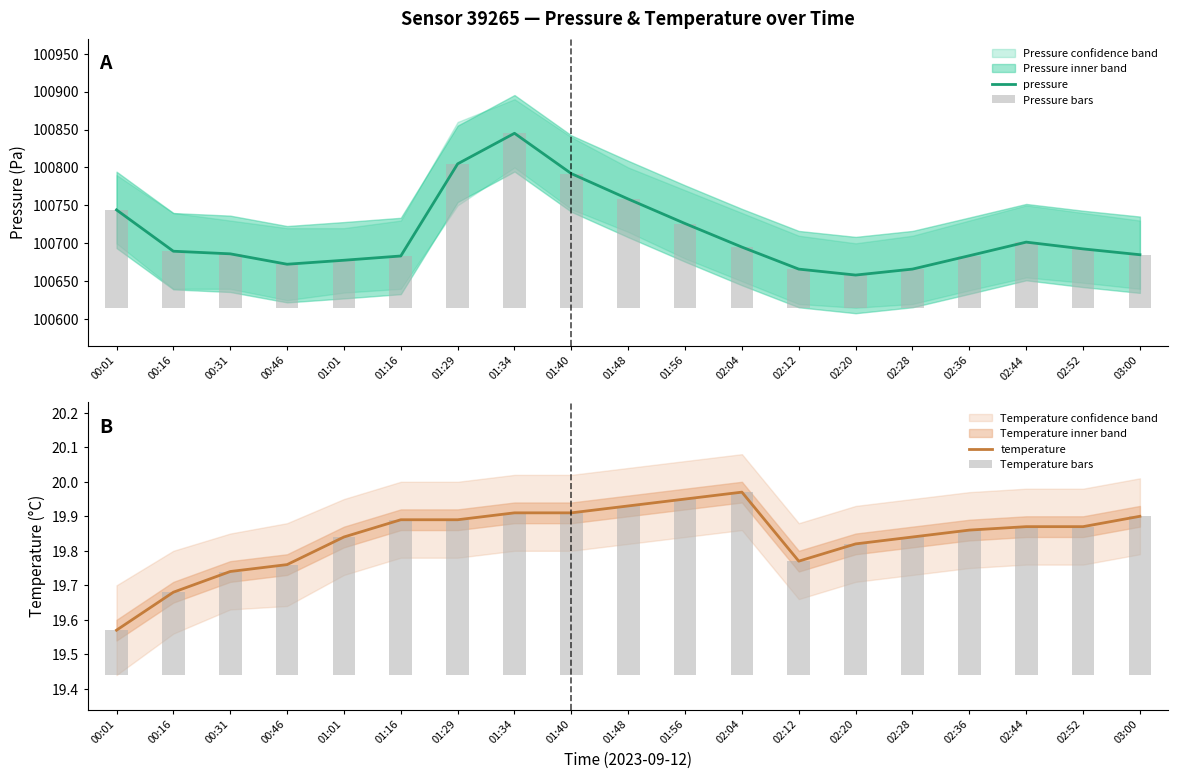

What is the highest value of the pressure series?

100845.1